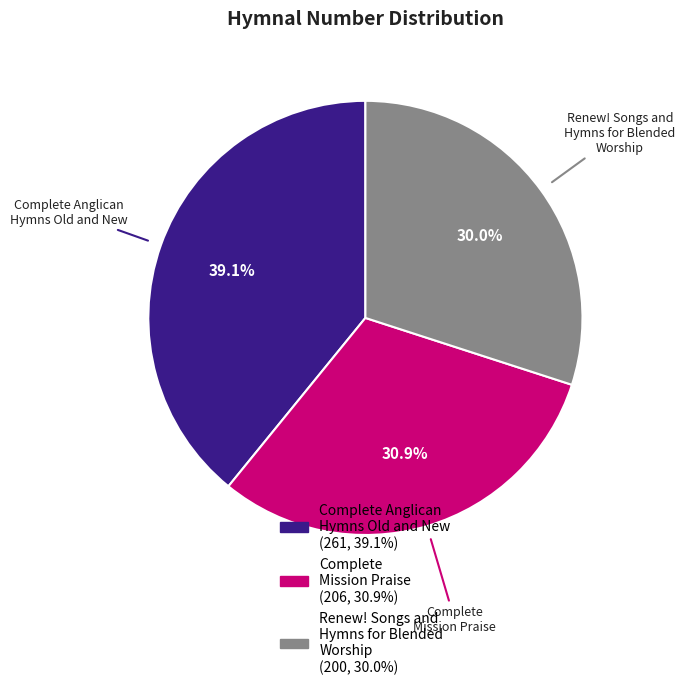

What is the total percentage of Renew! Songs and Hymns for Blended Worship and Complete Mission Praise?

60.9%